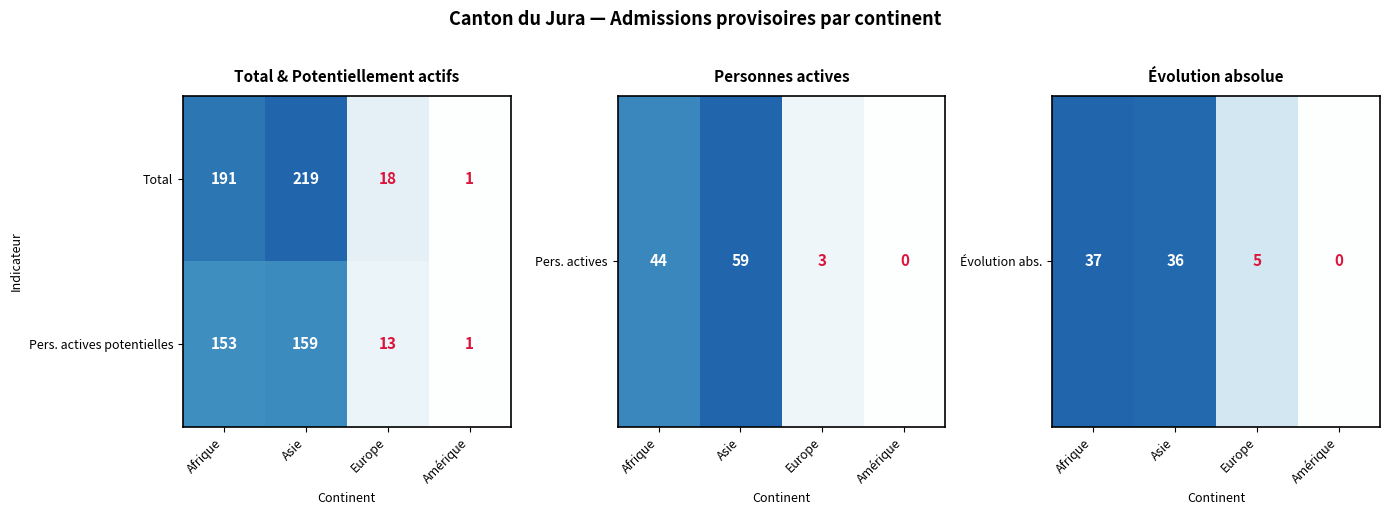

List the series in order of their overall mean, lowest first.

Pers. actives potentielles, Total